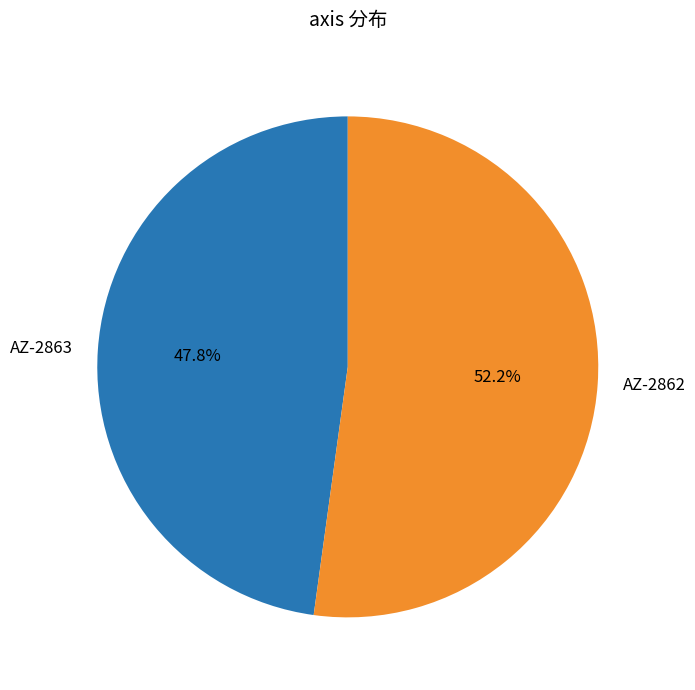

To the nearest percent, what is the combined percentage of AZ-2863 and AZ-2862?

100%